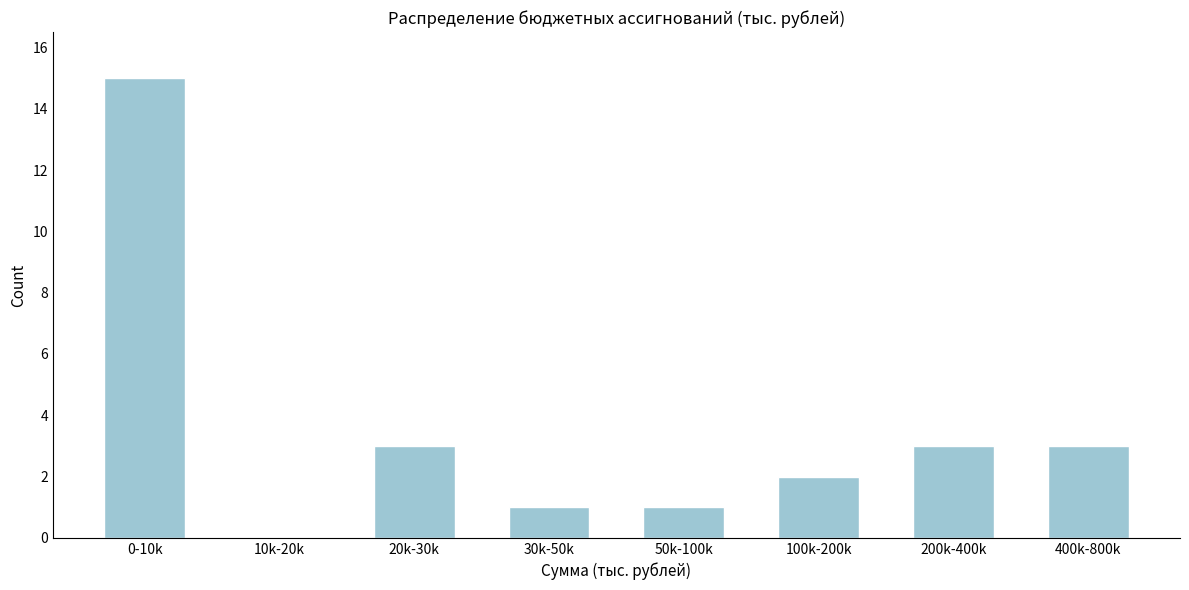

Reading left to right, what are all the values shown in this chart?

0-10k=15	10k-20k=0	20k-30k=3	30k-50k=1	50k-100k=1	100k-200k=2	200k-400k=3	400k-800k=3